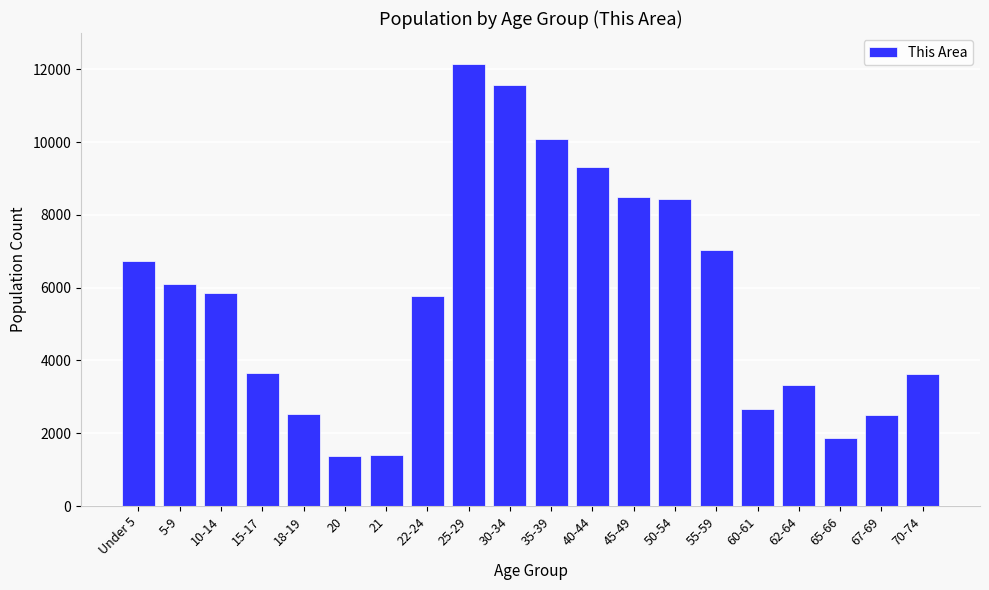

What is the label of the 17th bar from the left?

62-64